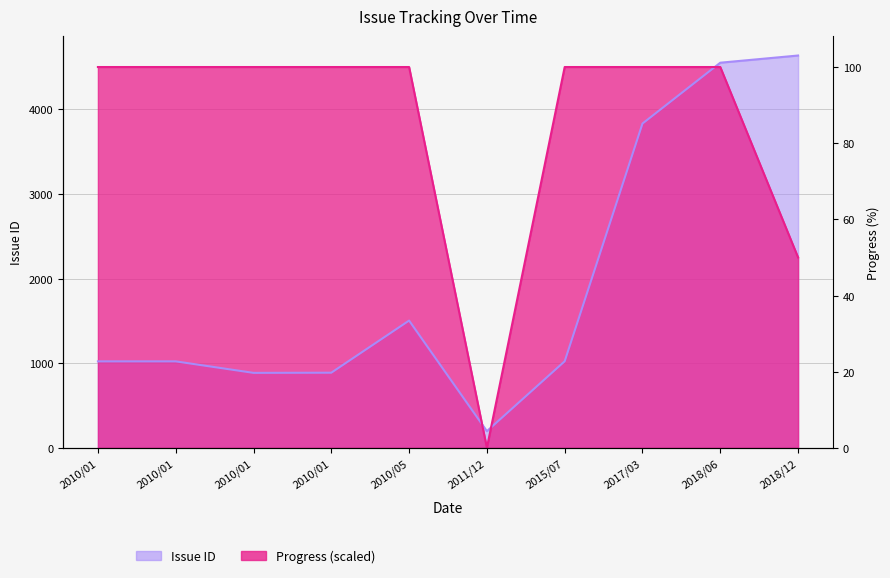

List the series in order of their overall mean, highest first.

Progress, Issue ID